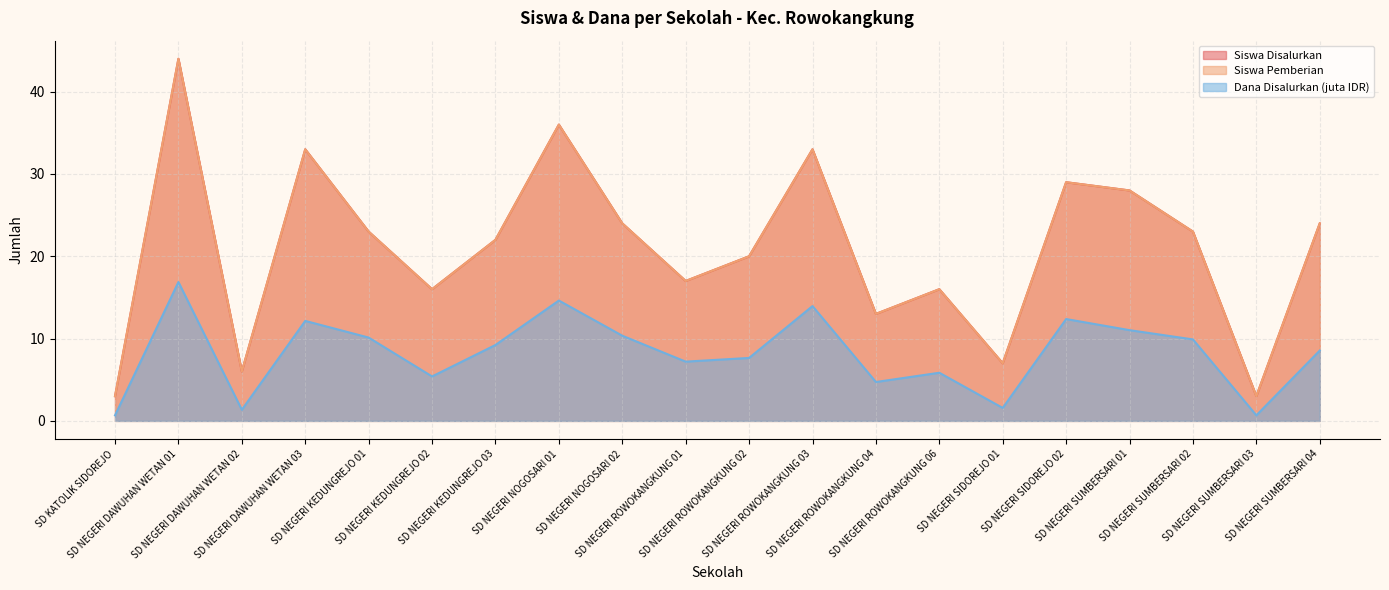

Which series changed the most between SD NEGERI NOGOSARI 02 and SD NEGERI ROWOKANGKUNG 04?

Siswa Disalurkan